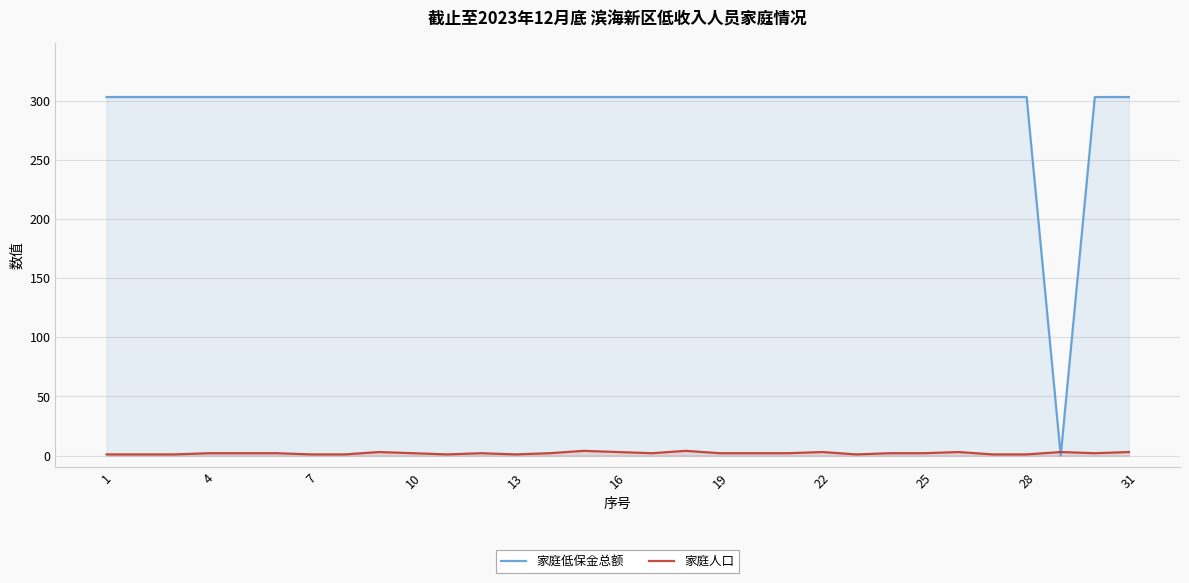

True or false: 家庭低保金总额 has more than 1 points higher than both neighbors.

False